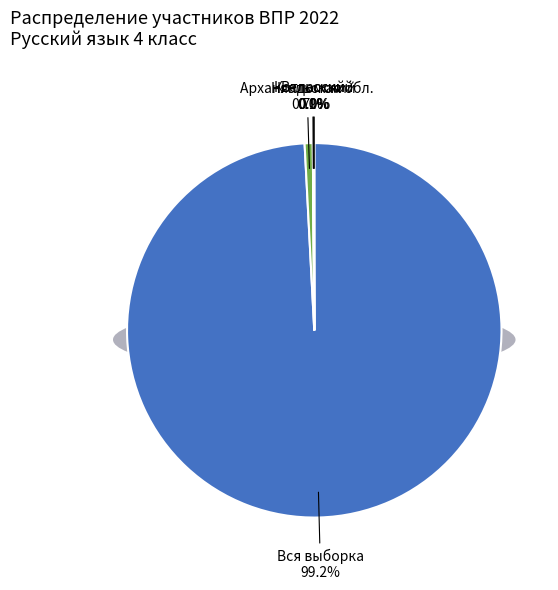

Which category accounts for the majority?

Вся выборка